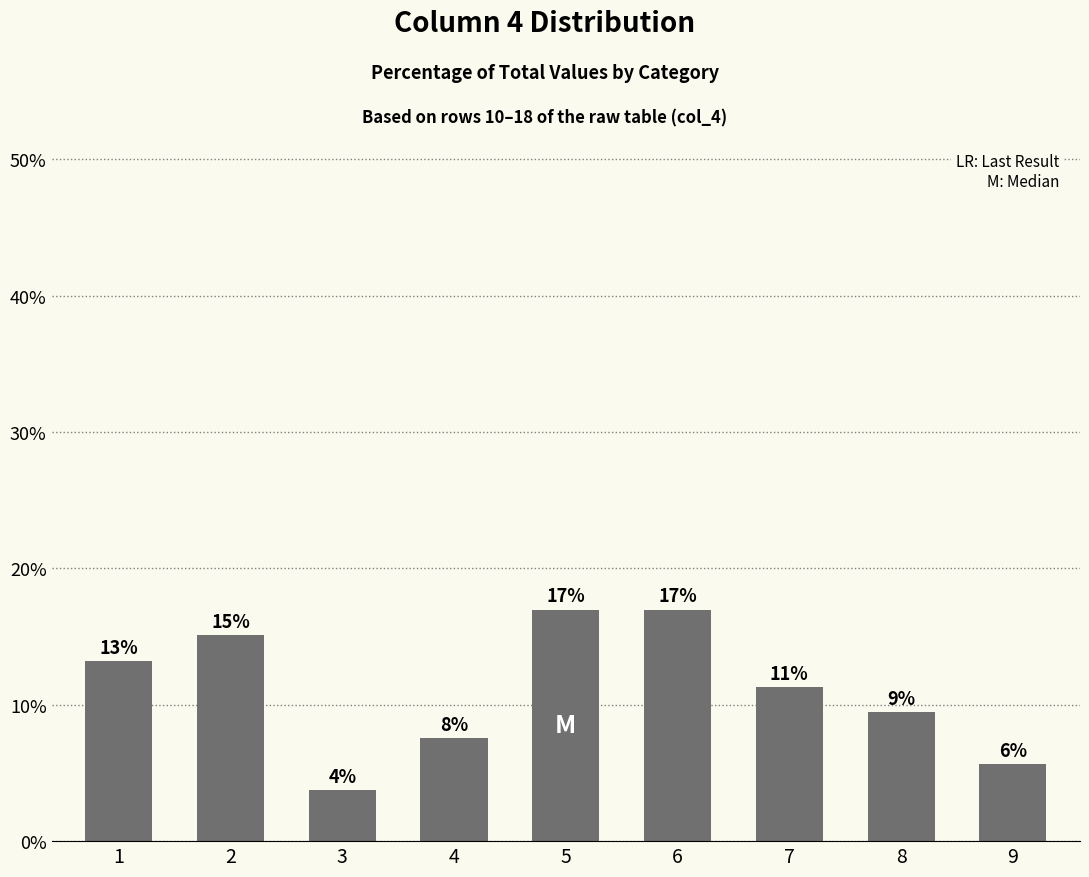

Which has a higher value, 9 or 3?

9